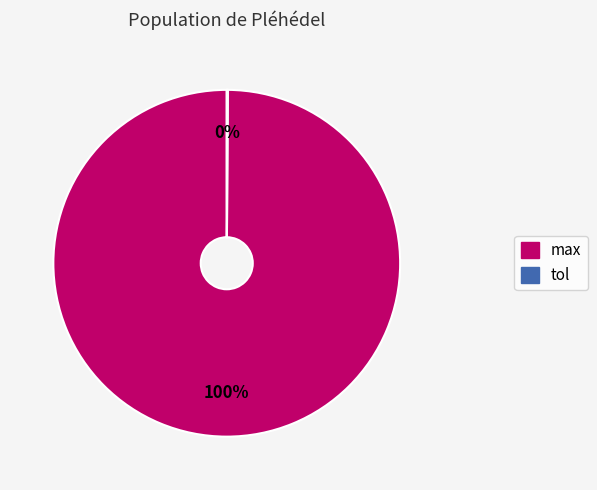

Which category has the biggest portion of the pie?

max